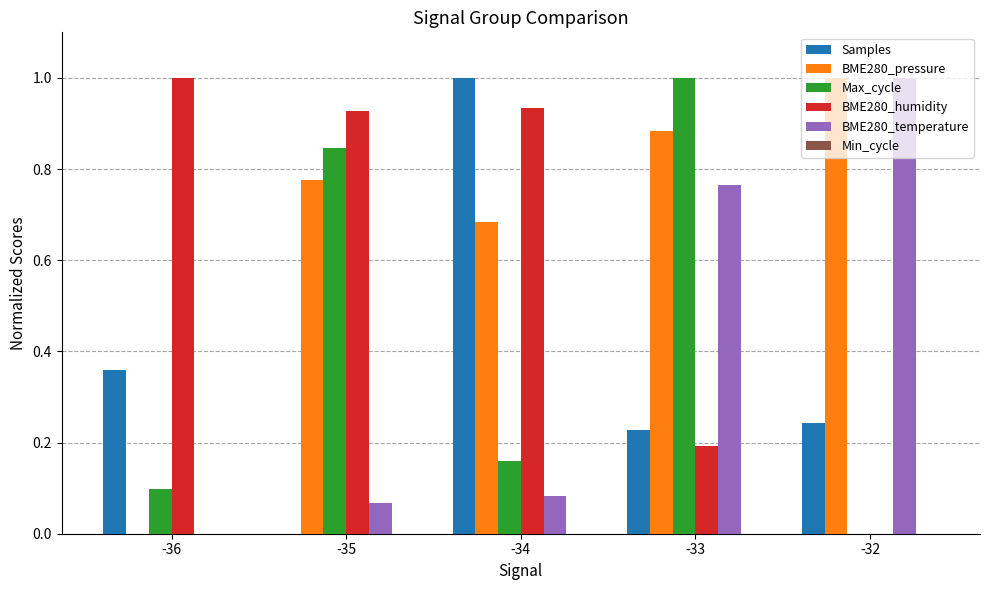

What is the spread (max minus min) of values at -36?

1.0